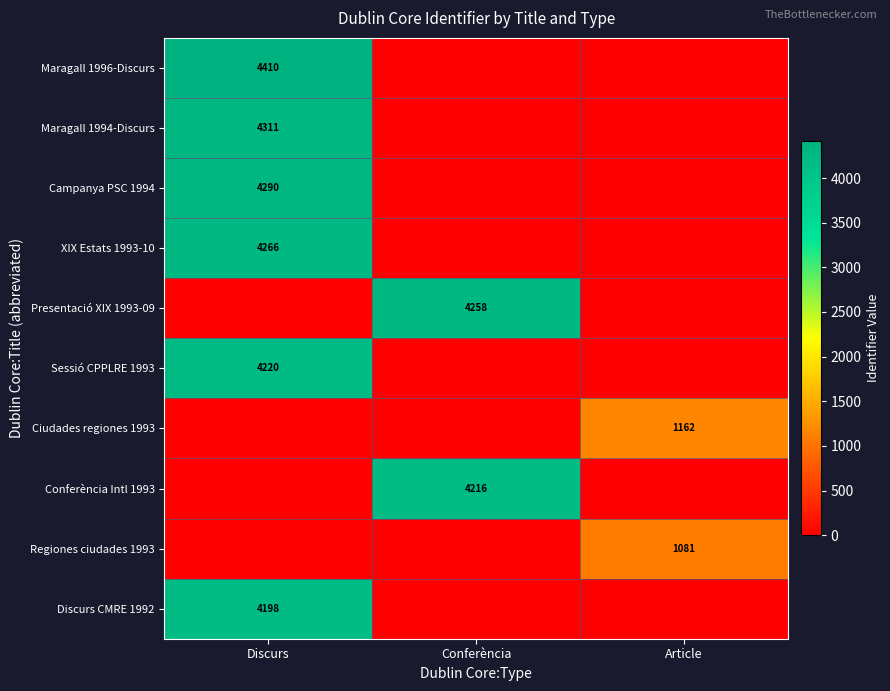

Is it true that Maragall 1994-Discurs equals 1018 at Discurs?

False